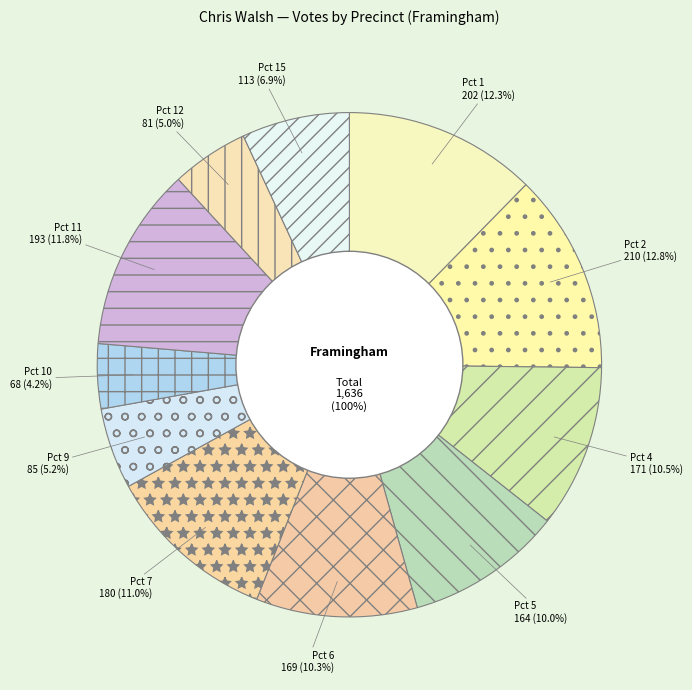

To the nearest percent, what is the difference between the Pct 2 and Pct 10 slice percentages?

9%